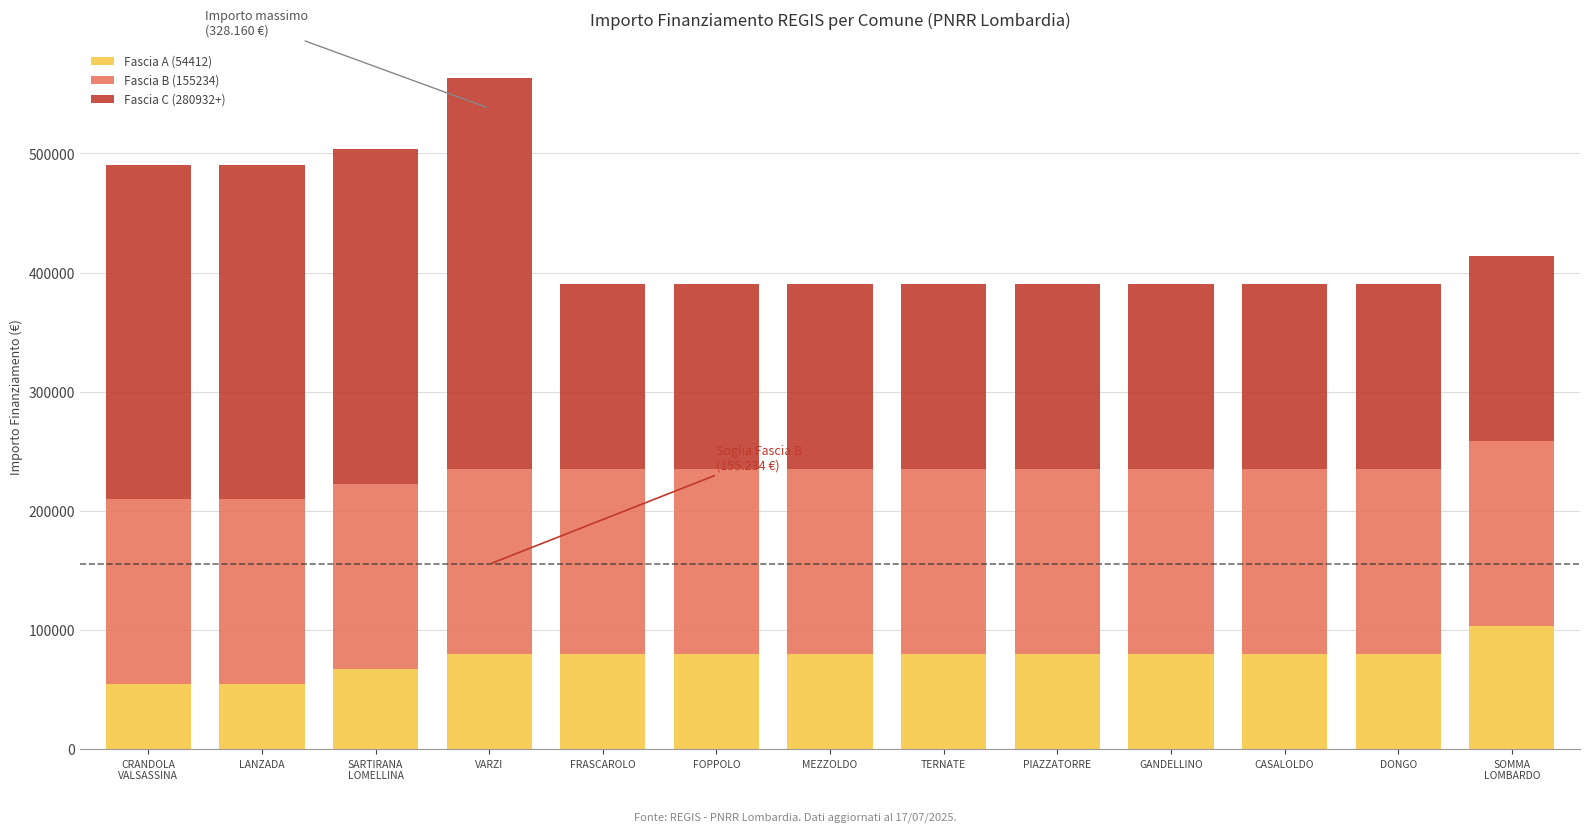

Count the number of categories in the chart.

13